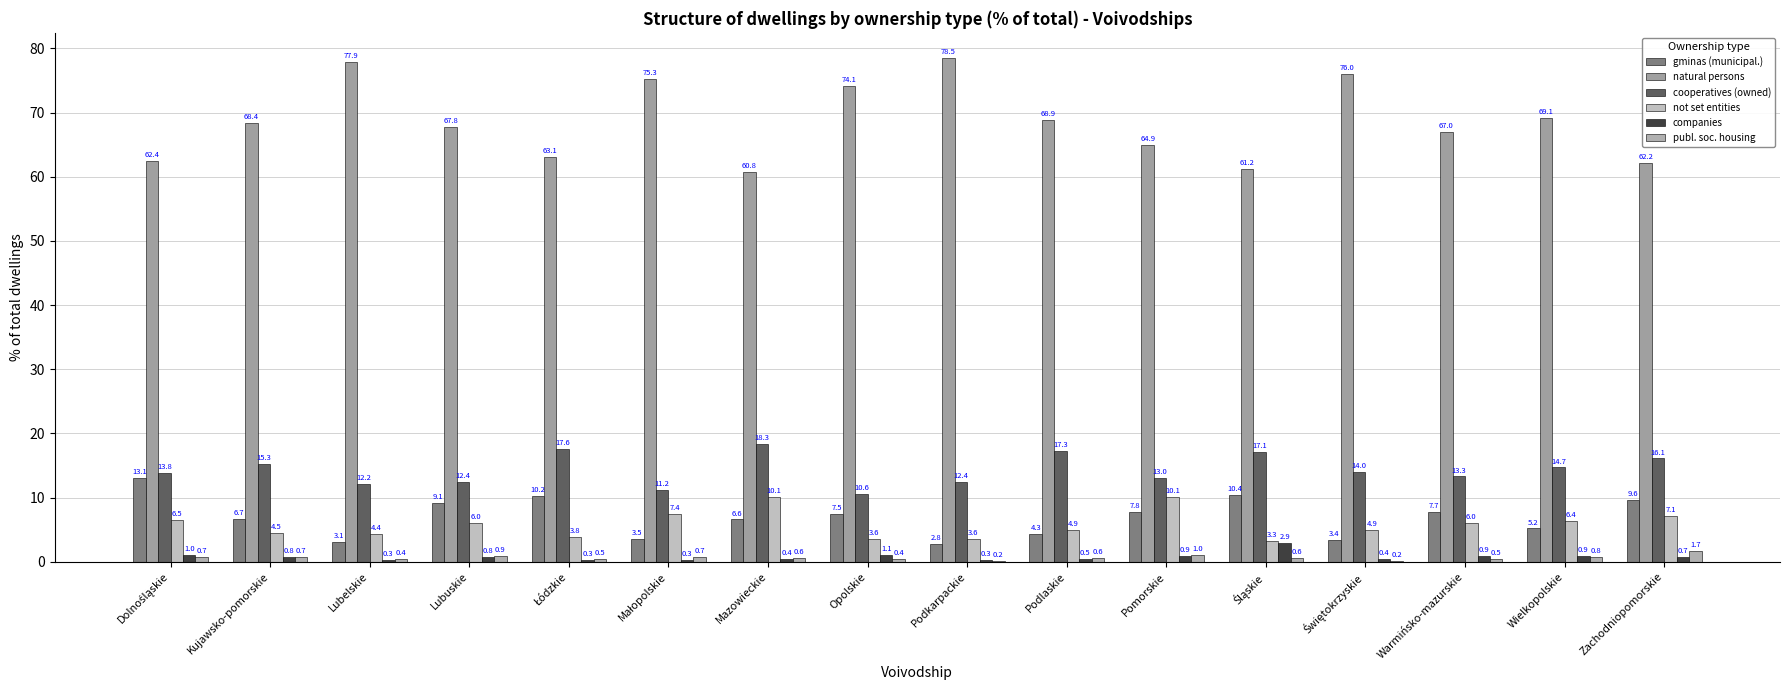

What is the value of the not set entities bar at the 1st from the left?

6.5